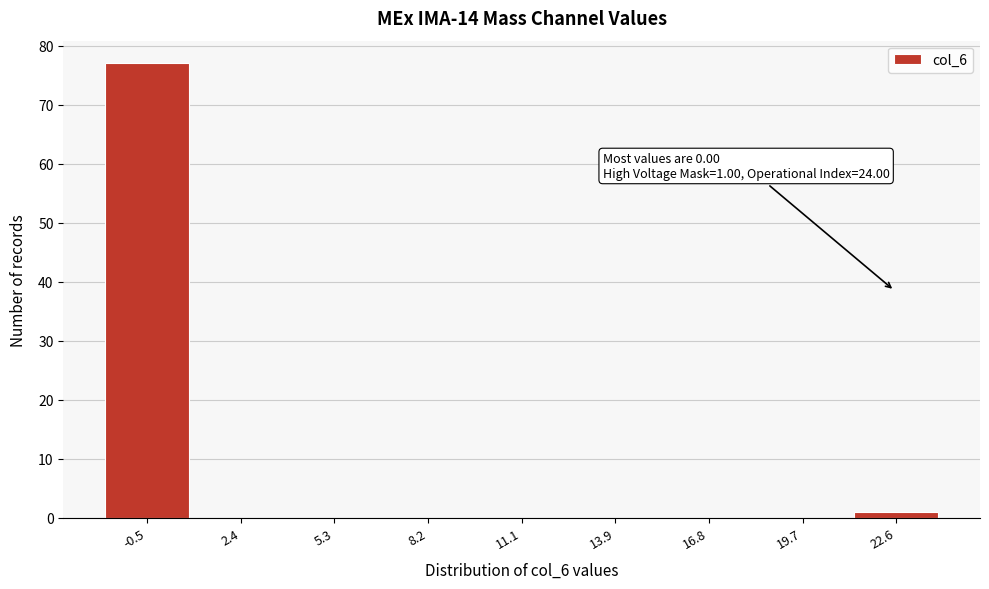

Reading left to right, list all the values displayed in this chart.

-0.5=77	2.4=0	5.3=0	8.2=0	11.1=0	13.9=0	16.8=0	19.7=0	22.6=1